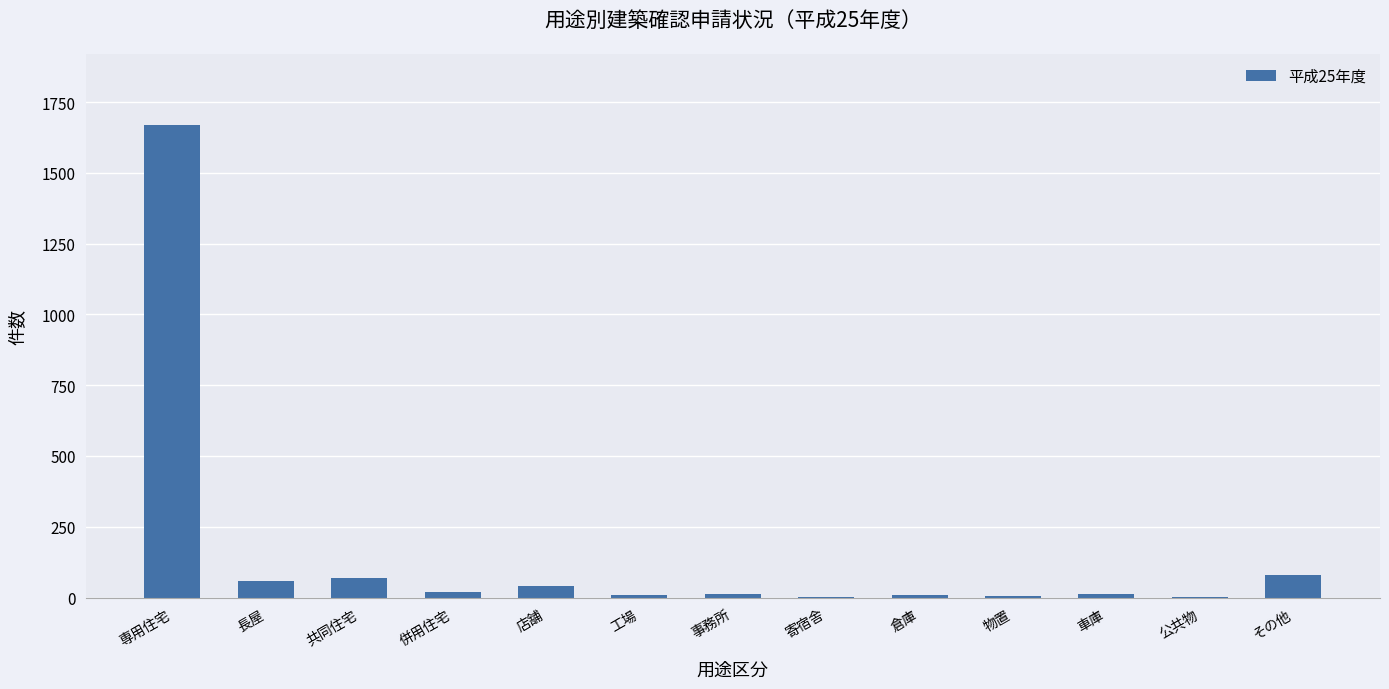

What is the sum of all values?

1993